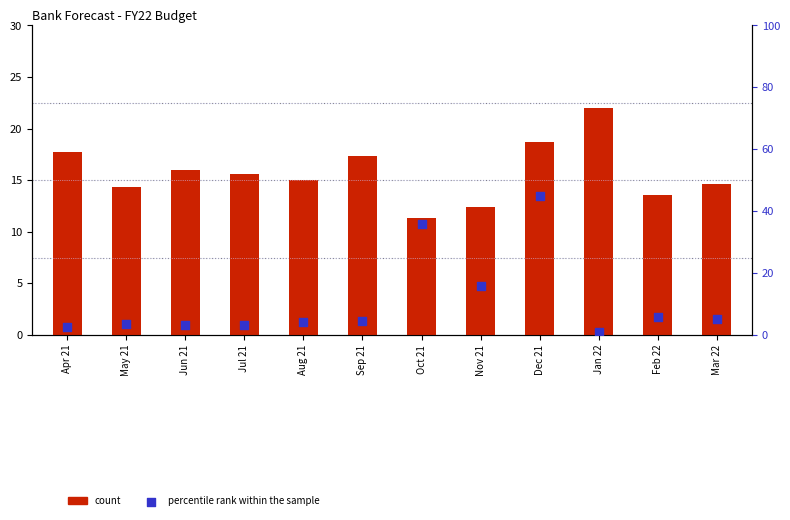

What is the total value across all series at Jun 21?

19.1